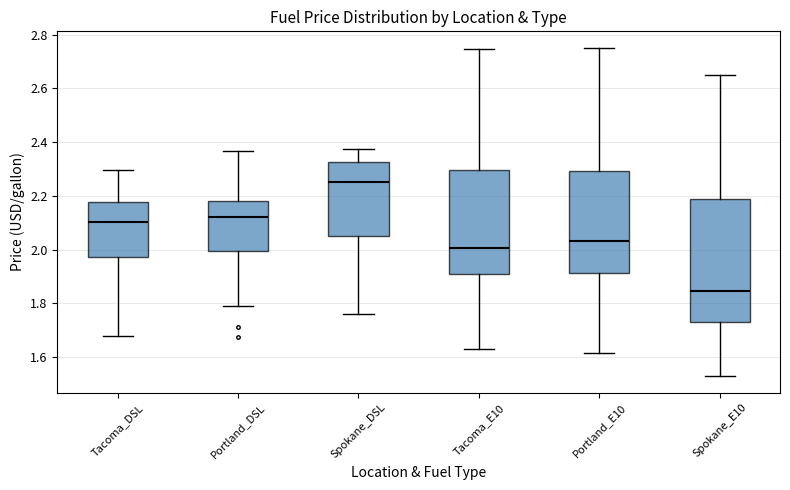

Which box's median line is the lowest?

Spokane_E10